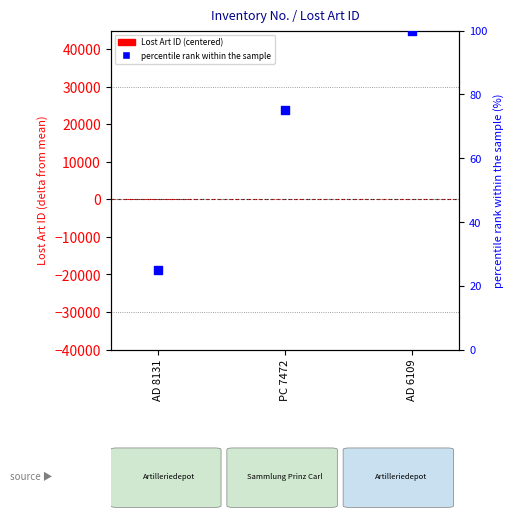

Is the value of Lost Art ID (centered) at AD 8131 greater than the value of percentile rank within the sample at AD 6109?

No